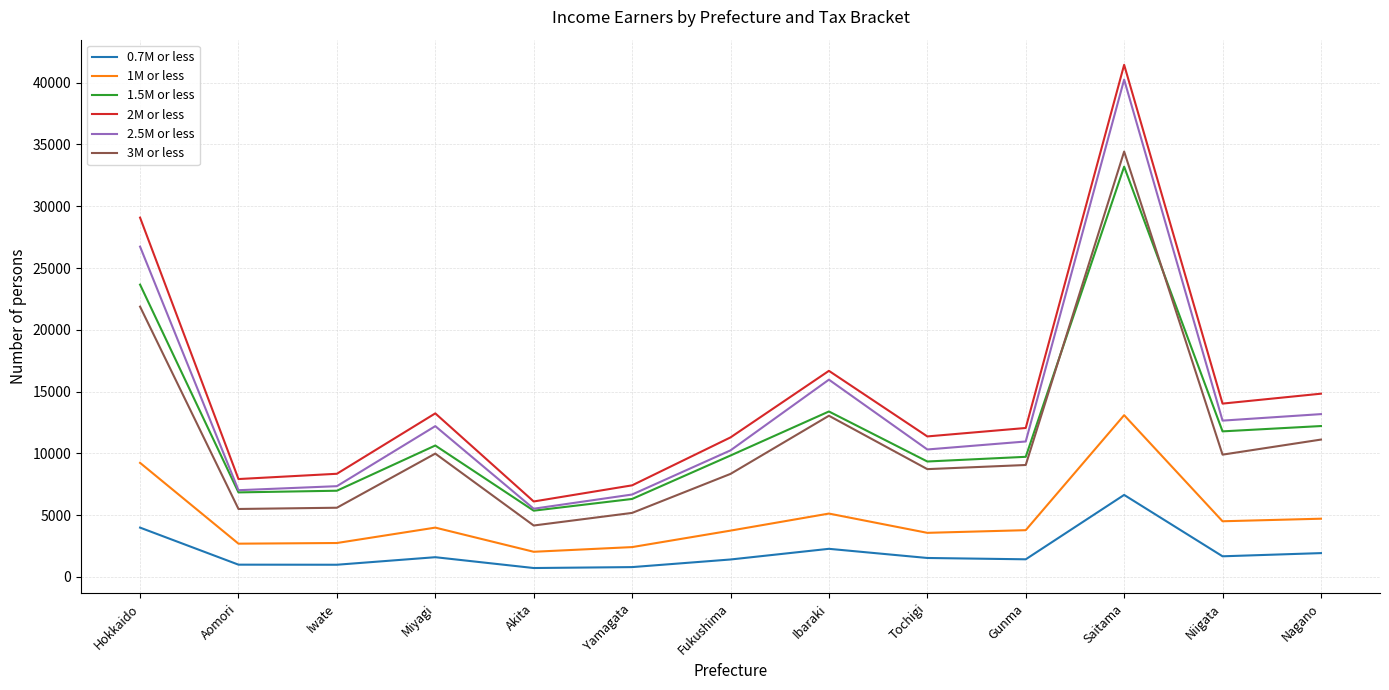

What is the maximum value shown in the chart?

41444